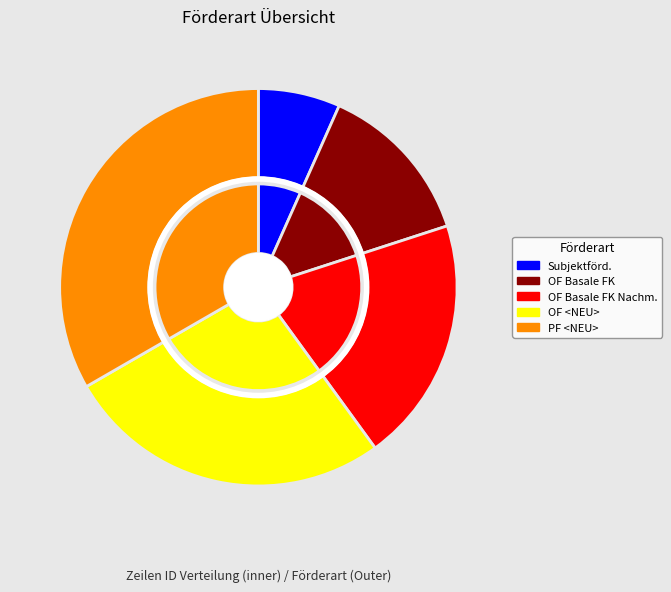

True or false: Objektförderung/OF <NEU> accounts for 27% of the total.

True